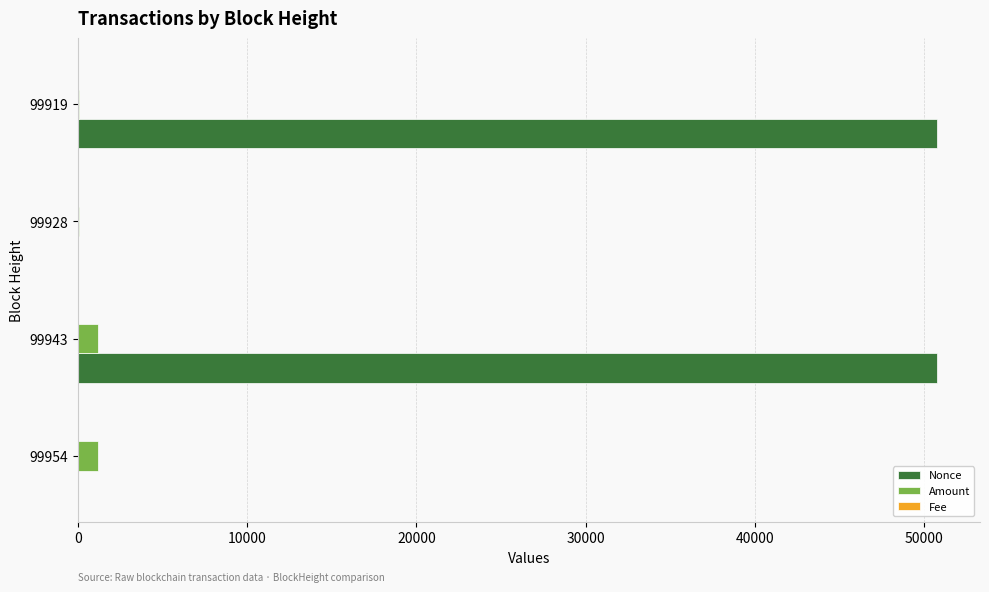

What is the average value of the Nonce series?

25386.0